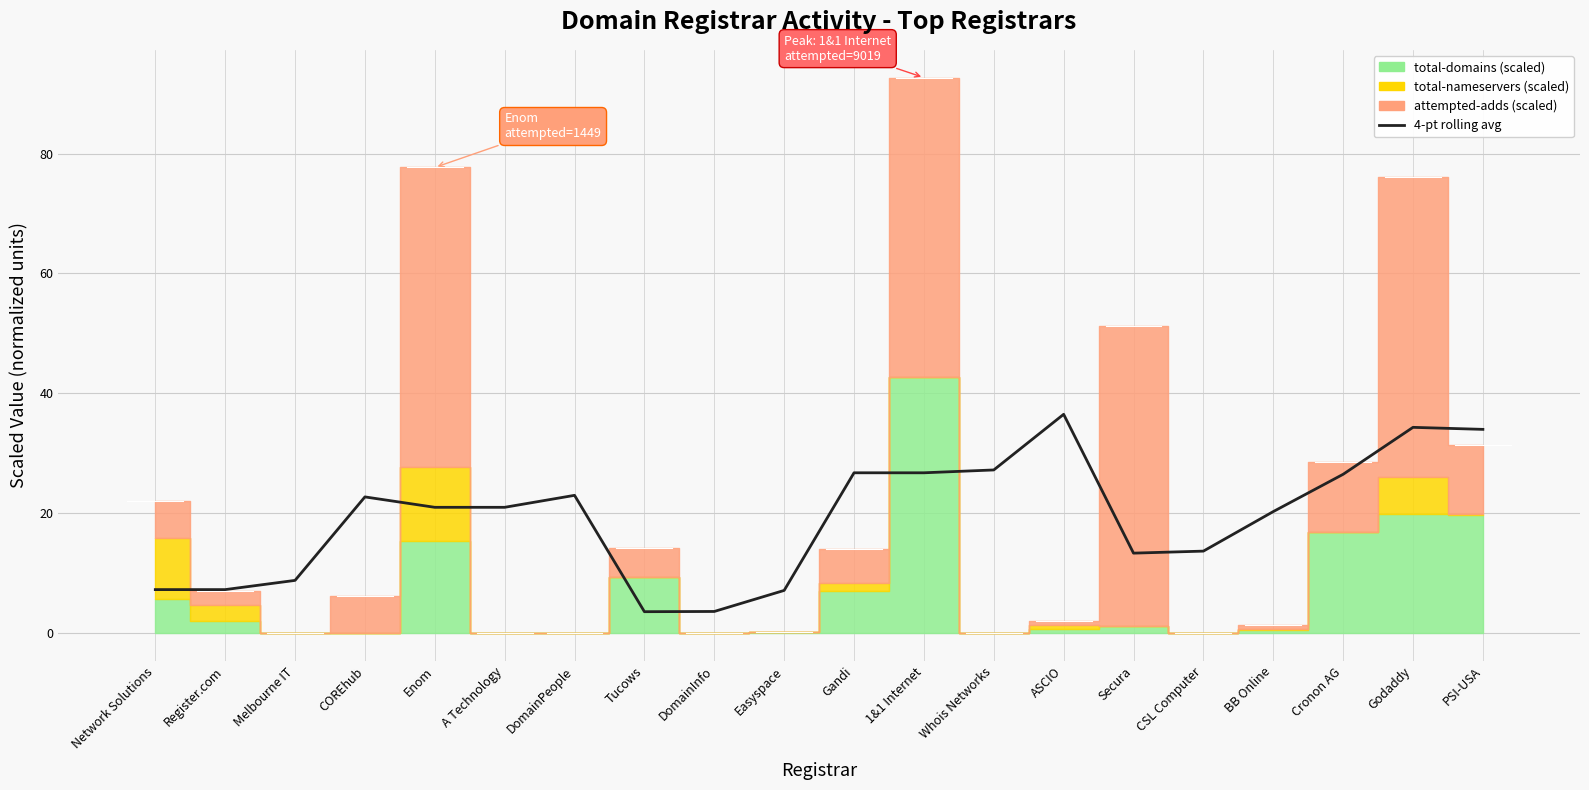

What is the change in value from 1&1 Internet to PSI-USA?

+7.2